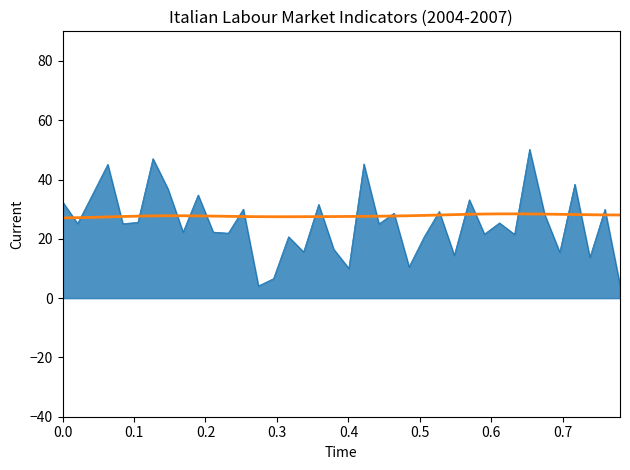

What is the greatest value displayed?

50.2